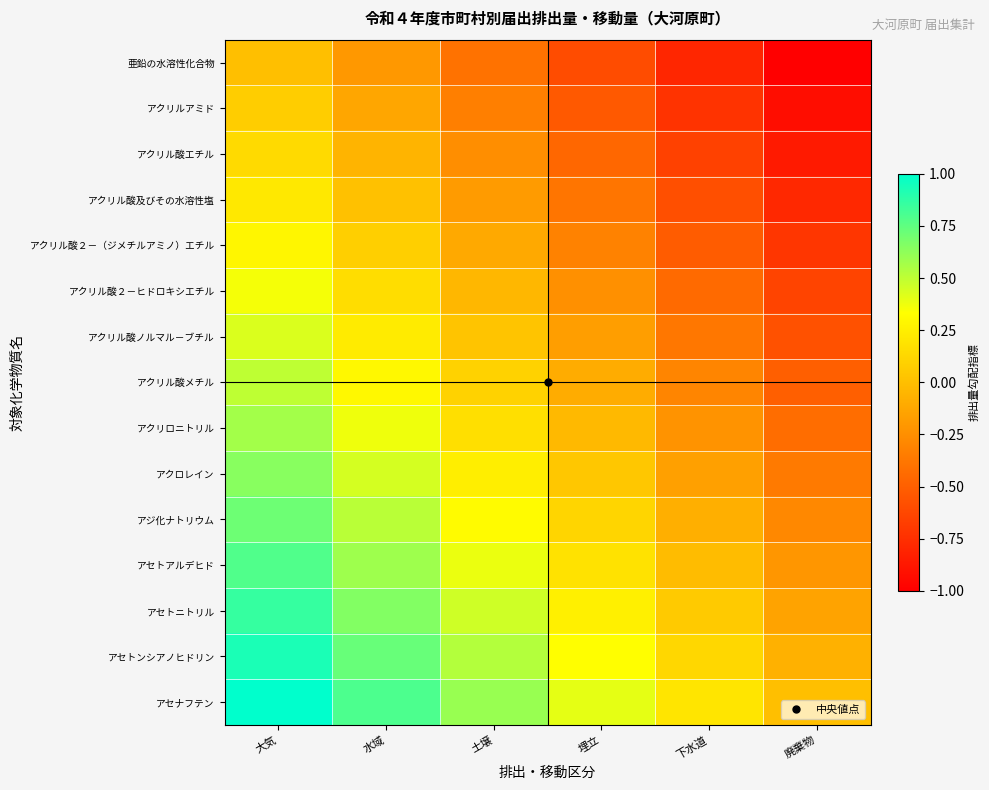

Which series has the largest range (max minus min)?

亜鉛の水溶性化合物